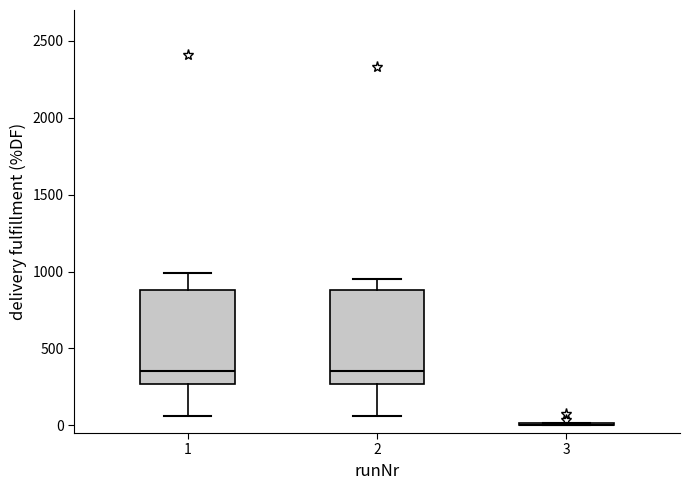

Where does the upper whisker of the box at x = 1 end on the y-axis? The values are not printed on the chart, so give them approximately, as read against the axis.

1000